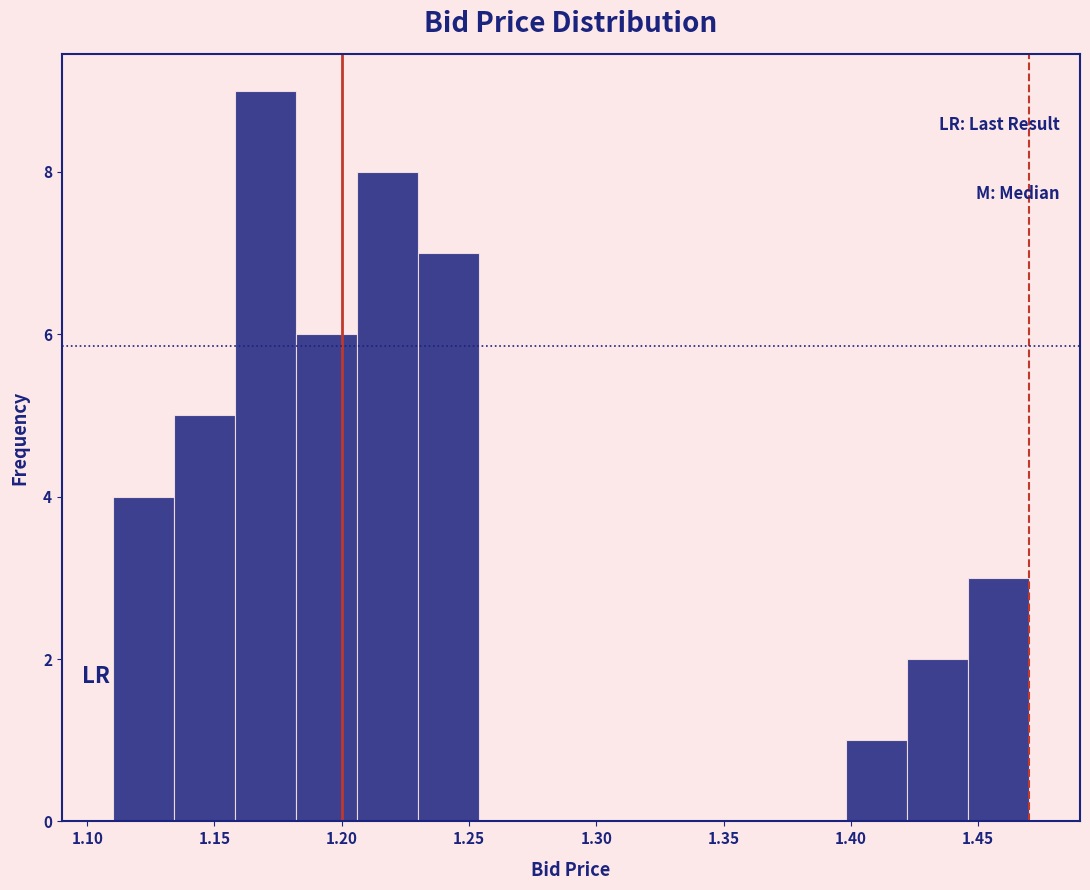

Reading left to right, transcribe this chart: for each bar, give the range it covers on the x-axis and its height. Neither the bar edges nor the heights are printed on the chart, so give them approximately, as read against the axes.

1.110 to 1.134: 4
1.134 to 1.158: 5
1.158 to 1.182: 9
1.182 to 1.206: 6
1.206 to 1.230: 8
1.230 to 1.254: 7
1.254 to 1.278: 0
1.278 to 1.302: 0
1.302 to 1.326: 0
1.326 to 1.350: 0
1.350 to 1.374: 0
1.374 to 1.398: 0
1.398 to 1.422: 1
1.422 to 1.446: 2
1.446 to 1.470: 3